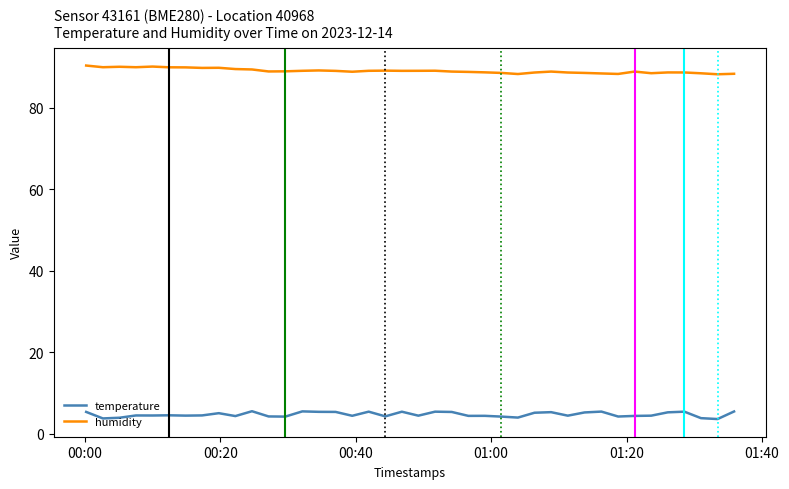

True or false: temperature has more than 0 interior local peaks.

True